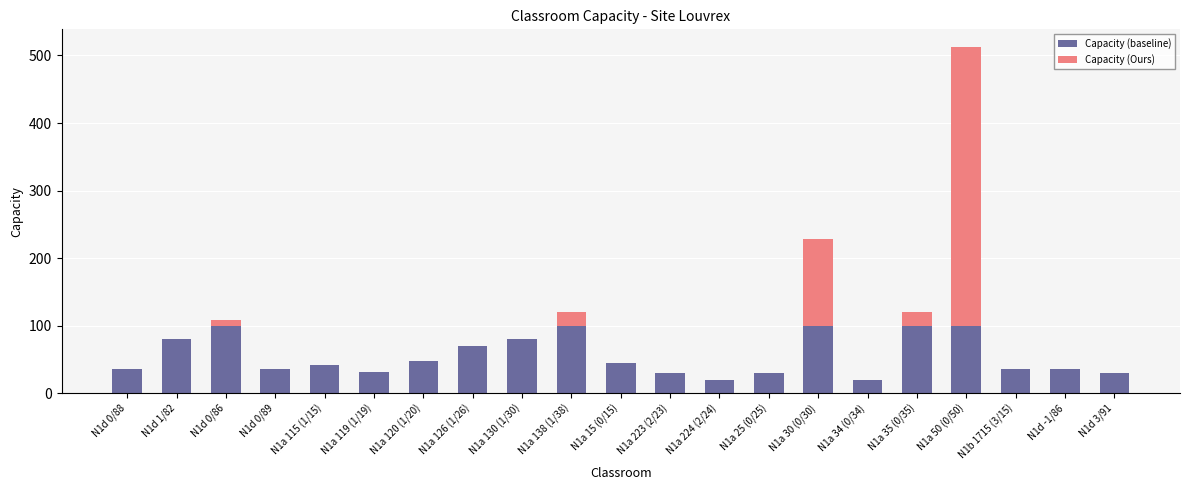

At which category is the sum across all series the highest?

N1a 50 (0/50)